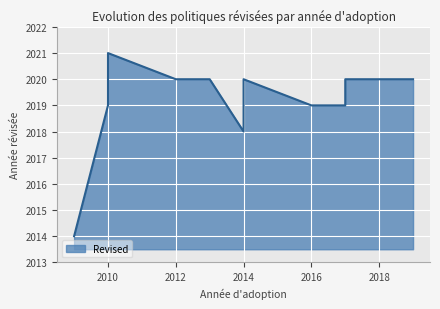

At which label does the data first exceed 2020?

2010